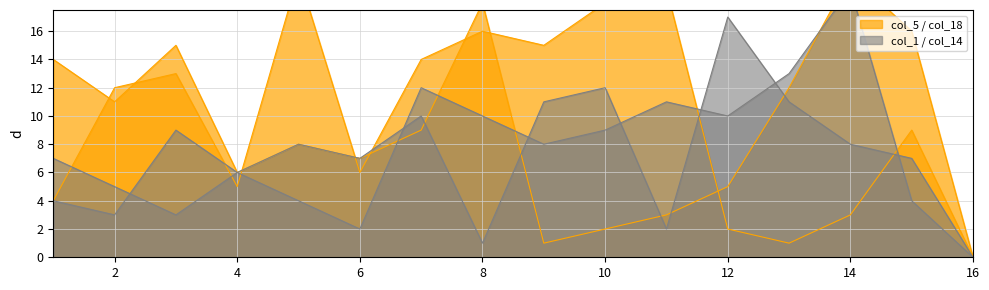

At which label is col_18 closest to 10?

15